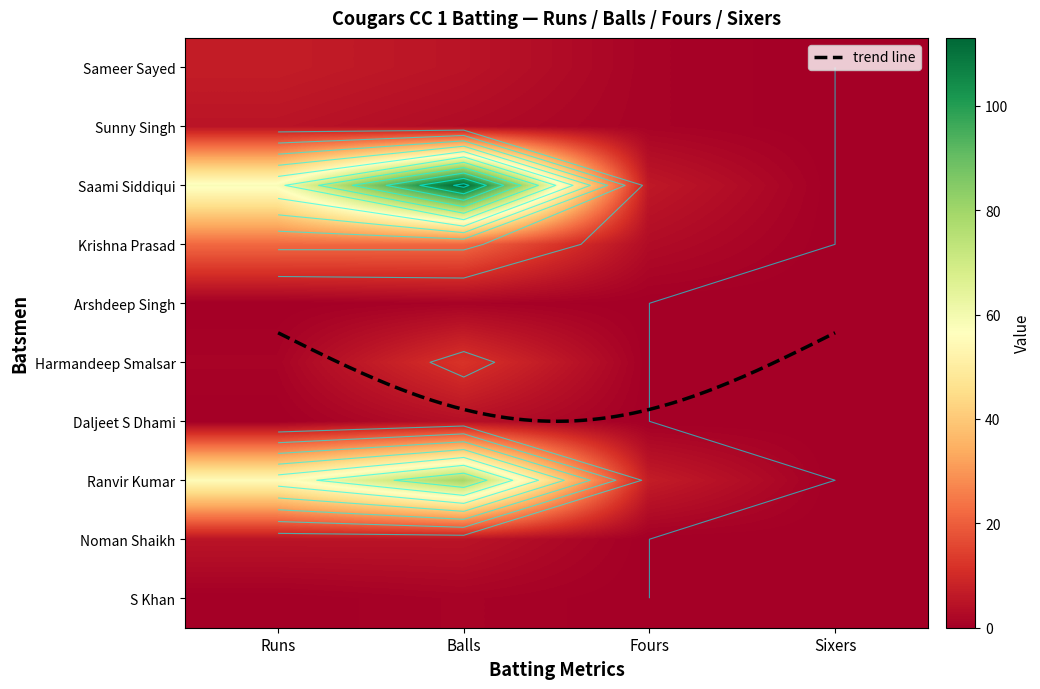

What is the difference between the highest and lowest values at Runs?

58